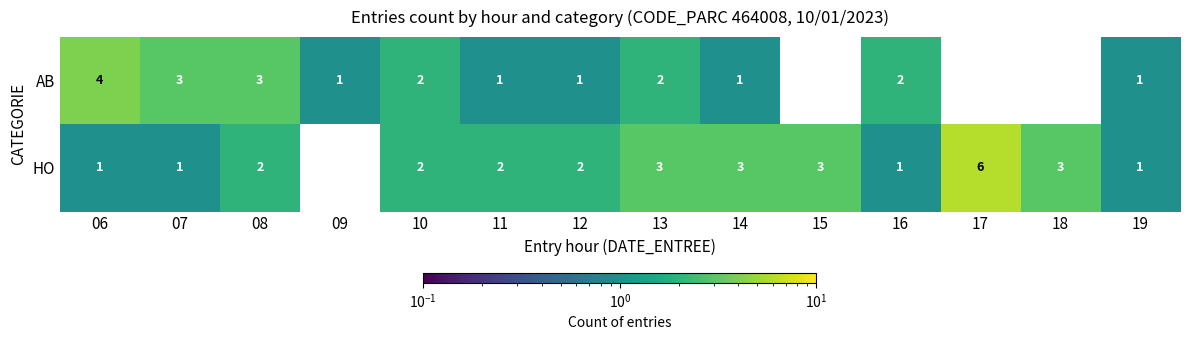

Is it true that HO equals 2 at 06?

False